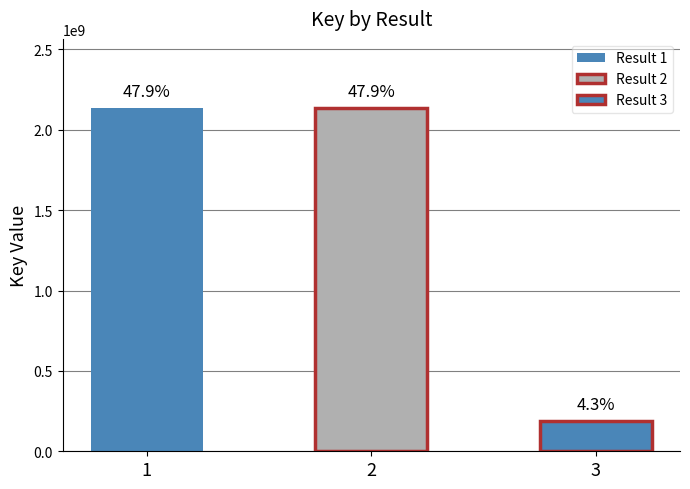

What is the difference between the second highest and minimum values?

1946738495